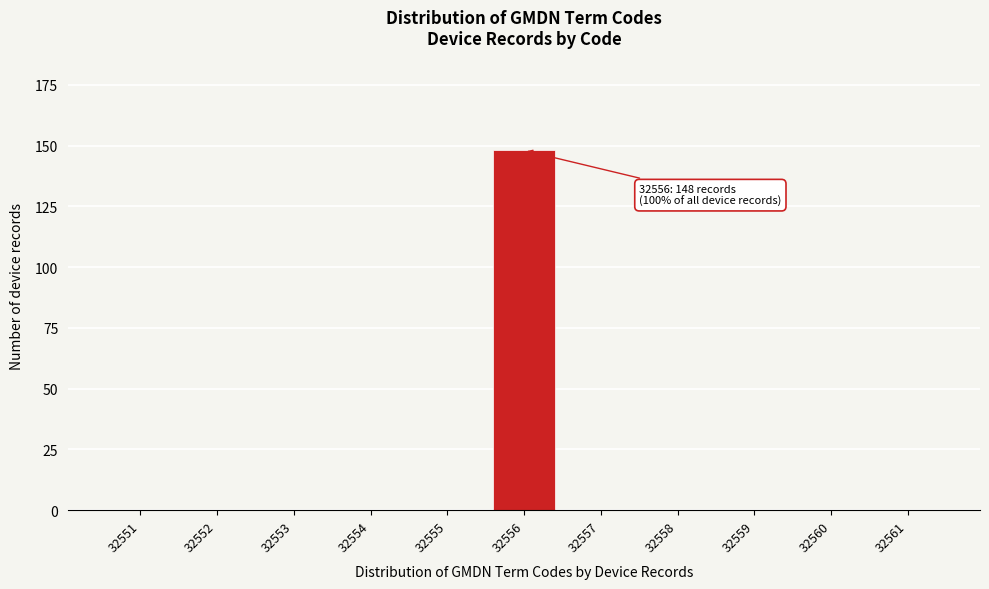

Reading left to right, transcribe all the data shown in this chart.

32551=0	32552=0	32553=0	32554=0	32555=0	32556=148	32557=0	32558=0	32559=0	32560=0	32561=0